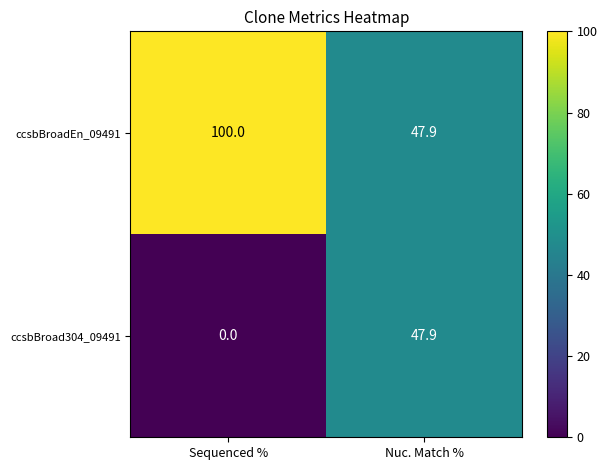

Reading left to right, extract all data points from this chart.

ccsbBroadEn_09491: Sequenced %=100.0	Nuc. Match %=47.9
ccsbBroad304_09491: Sequenced %=0.0	Nuc. Match %=47.9